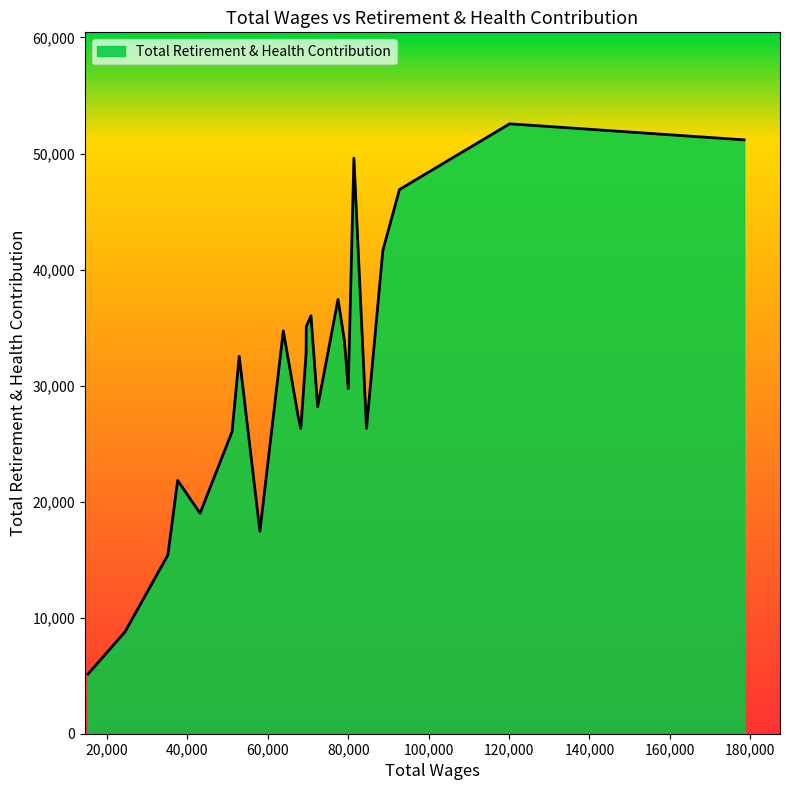

What is the difference between the maximum and minimum values?

47421